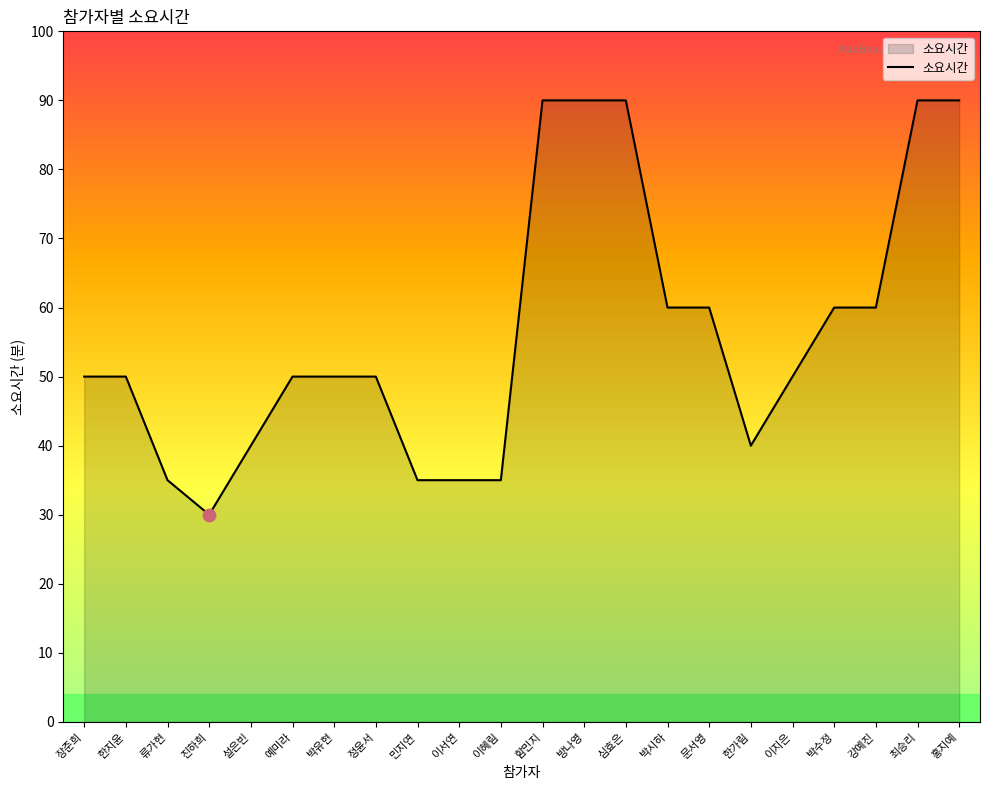

Approximately how many times larger is the value at 함민지 compared to 정윤서?

1.8